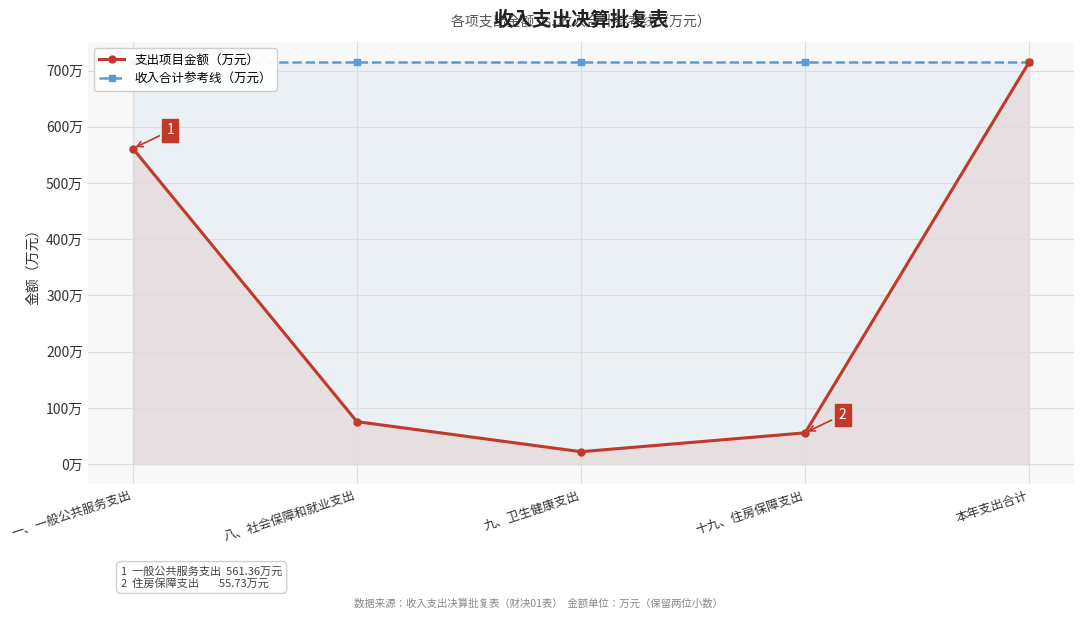

Reading left to right, list all the values displayed in this chart.

支出项目金额（万元）: 561.4	75.6	22.2	55.7	714.9
收入合计参考线（万元）: 714.9	714.9	714.9	714.9	714.9